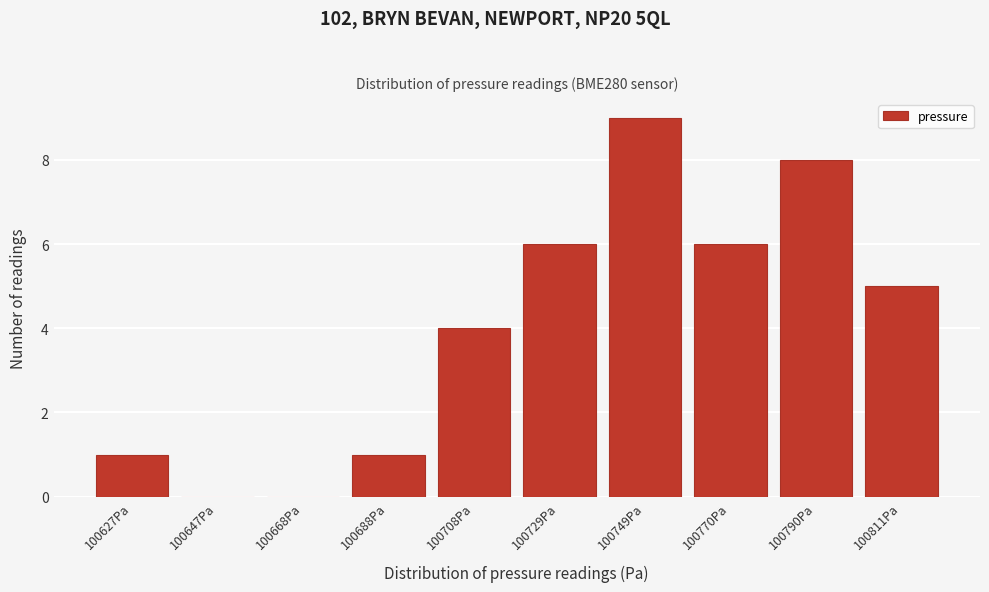

Reading right to left, what are all the values shown in this chart?

100811Pa=5	100790Pa=8	100770Pa=6	100749Pa=9	100729Pa=6	100708Pa=4	100688Pa=1	100668Pa=0	100647Pa=0	100627Pa=1